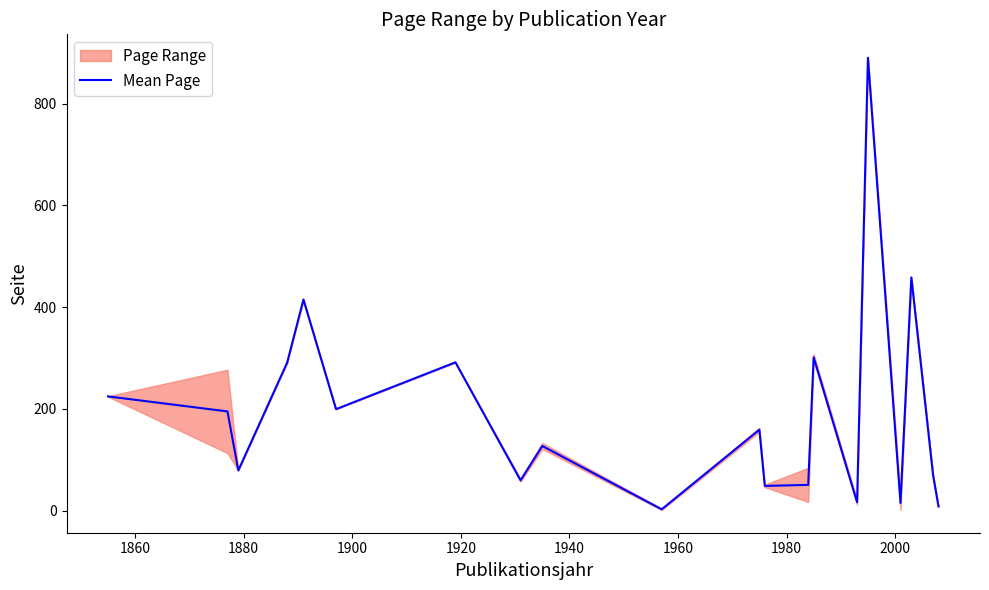

How many lines are shown in the chart?

1